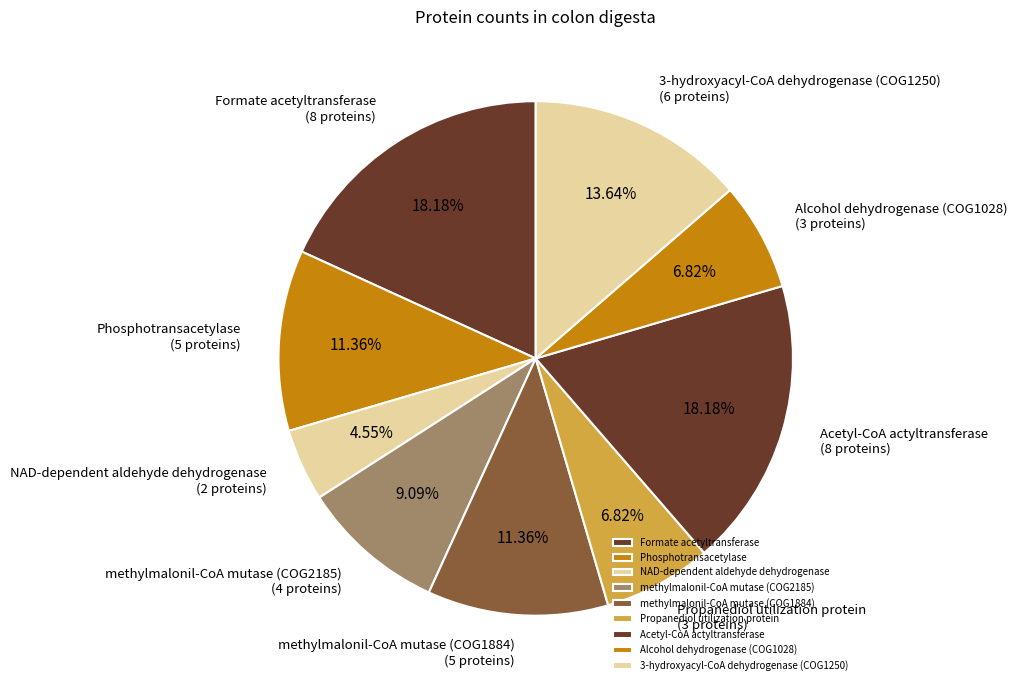

Which slice is the smallest?

NAD-dependent aldehyde dehydrogenase